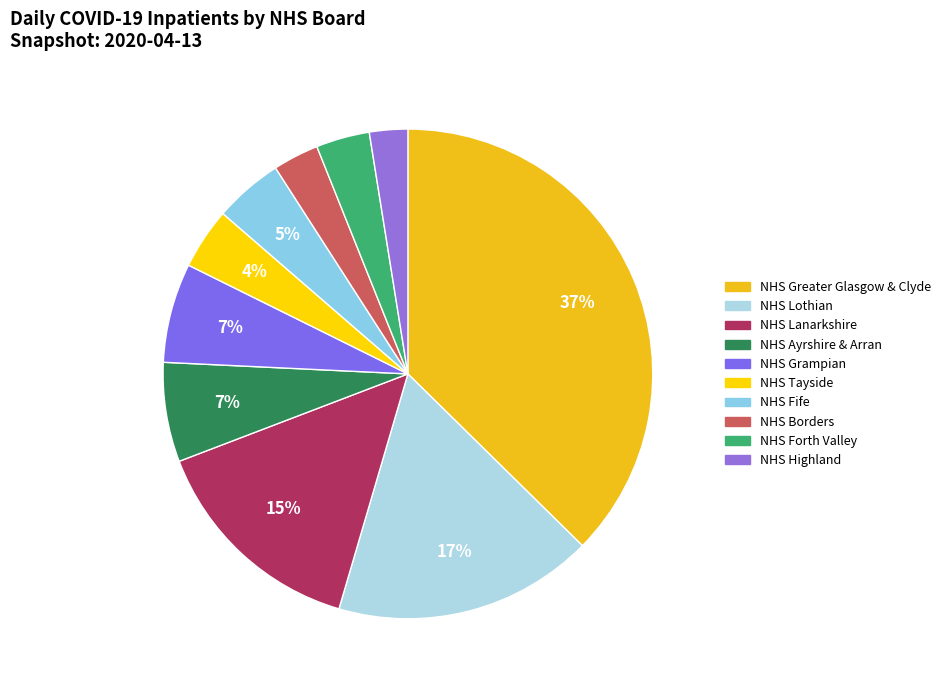

Which has a higher value, NHS Grampian or NHS Borders?

NHS Grampian